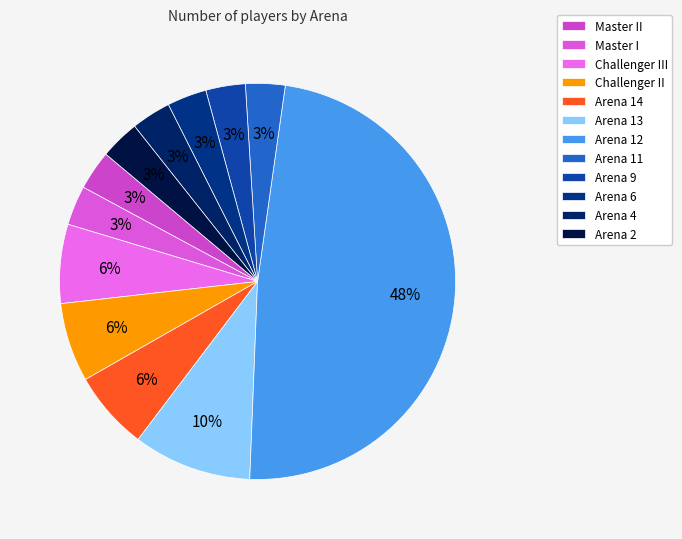

To the nearest percent, what percentage of the pie is Arena 4?

3%